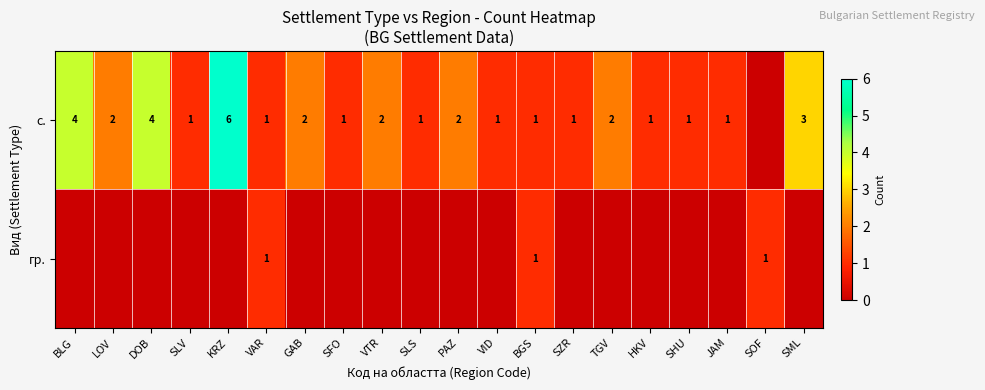

The value of с. at DOB is 4. True or false?

True